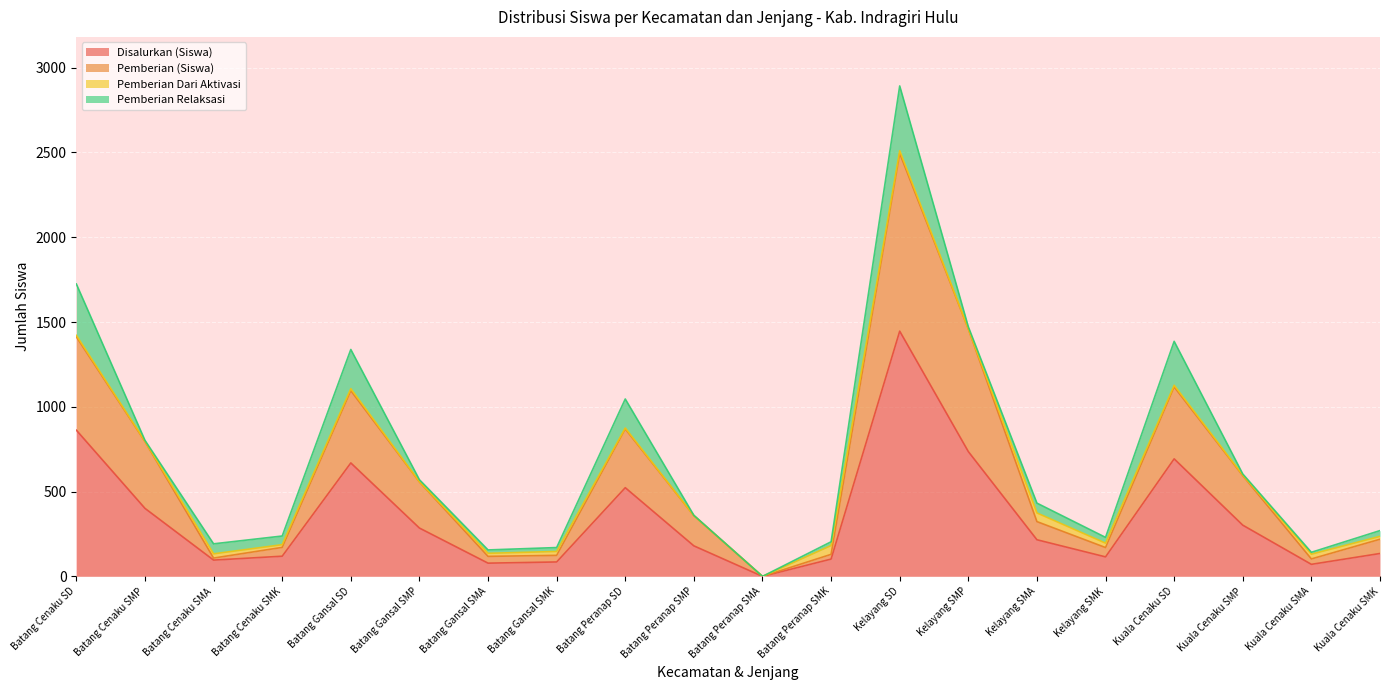

The Disalurkan (Siswa) series shows 135 at Kuala Cenaku SMK. True or false?

True